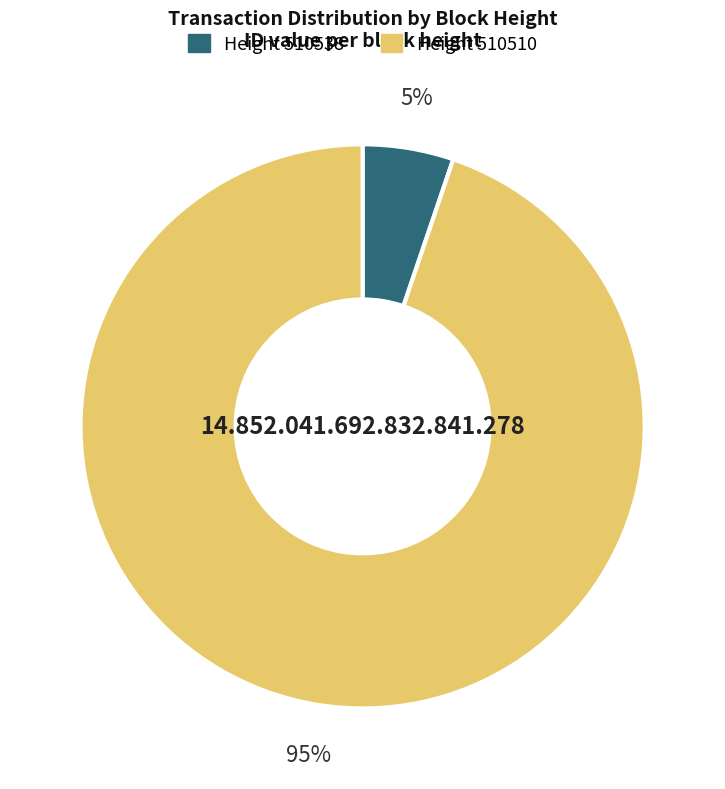

Is there a majority slice in this chart?

Yes